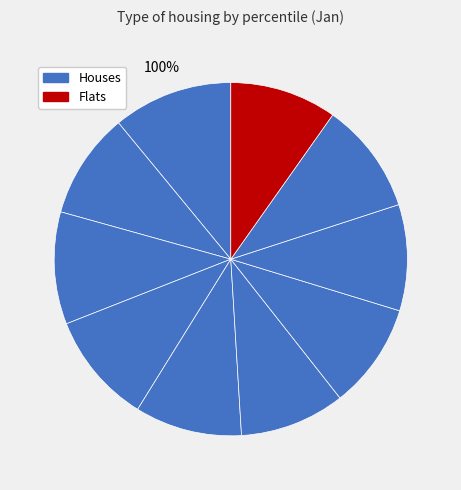

Combined, what portion of the pie is pct55 and pct65?

19.3%